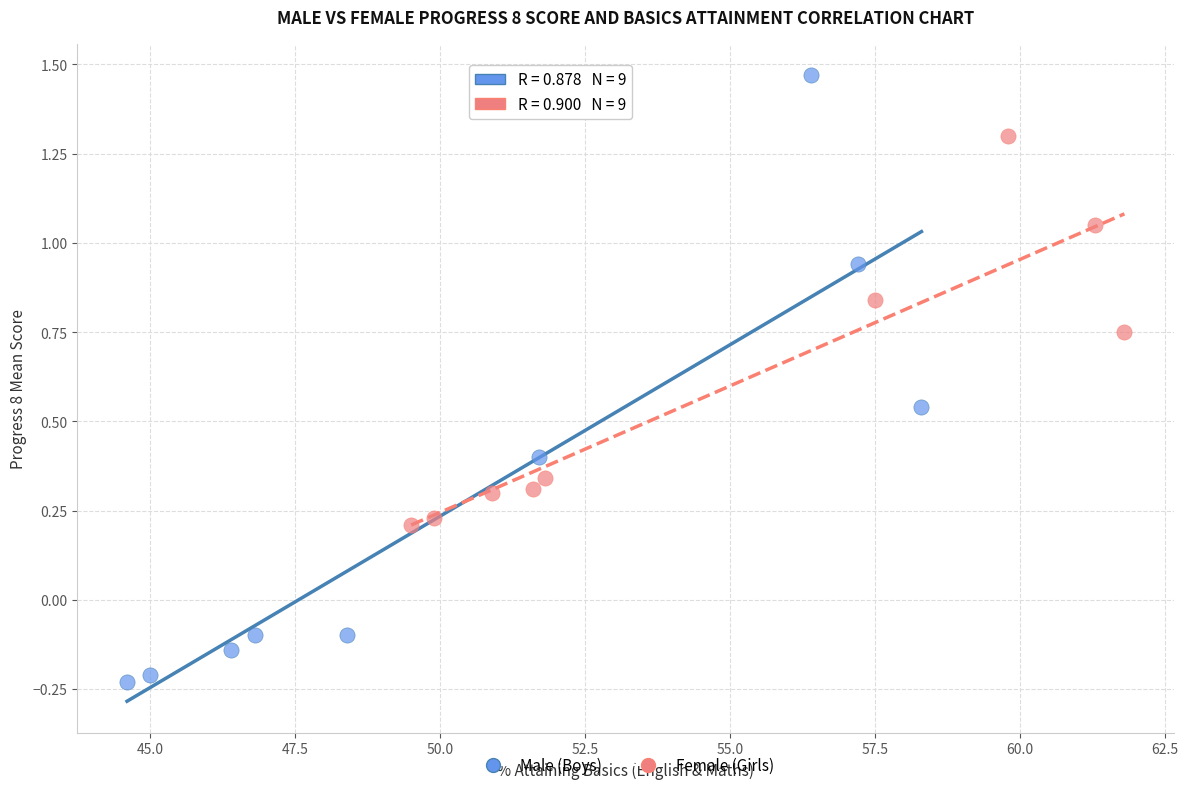

Which series contains the highest Y value?

Male (Boys)